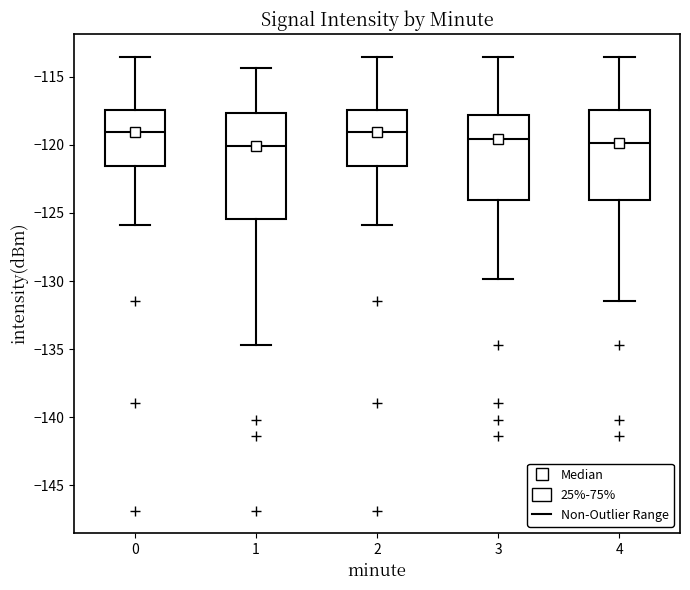

Where does the lower whisker of the box at x = 3 end on the y-axis? The values are not printed on the chart, so give them approximately, as read against the axis.

-130.0